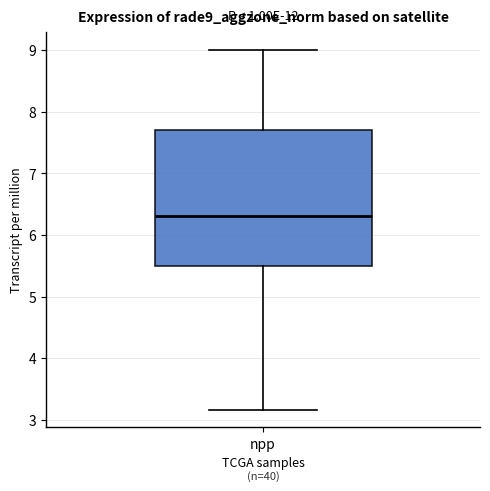

Transcribe this box plot: give where the median line is, the range the box spans, and where the two whiskers end, as read against the y-axis. The values are not printed on the chart, so give them approximately, as read against the axis.

median 6.3, box 5.5 to 7.7, whiskers 3.2 to 9.0